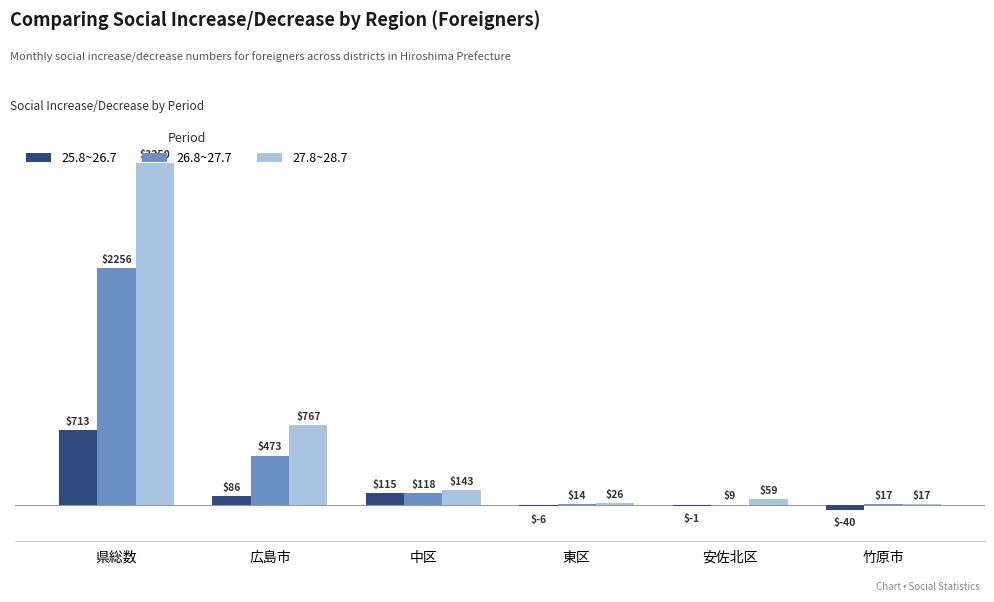

What is the sum of the 25.8~26.7 values at 東区 and 広島市?

80